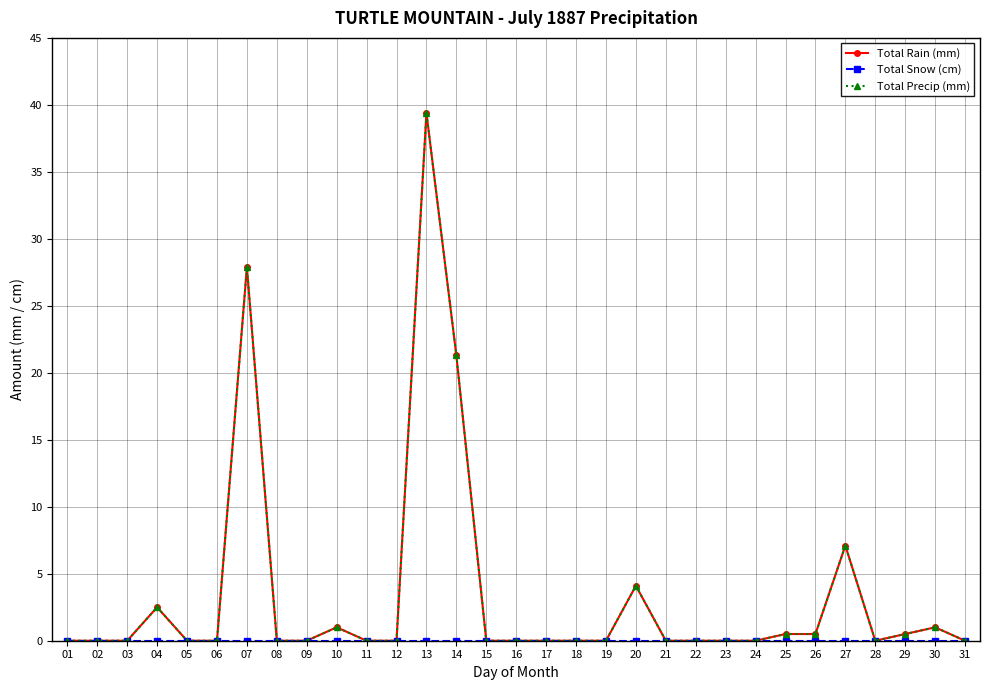

How many lines are shown in the chart?

3